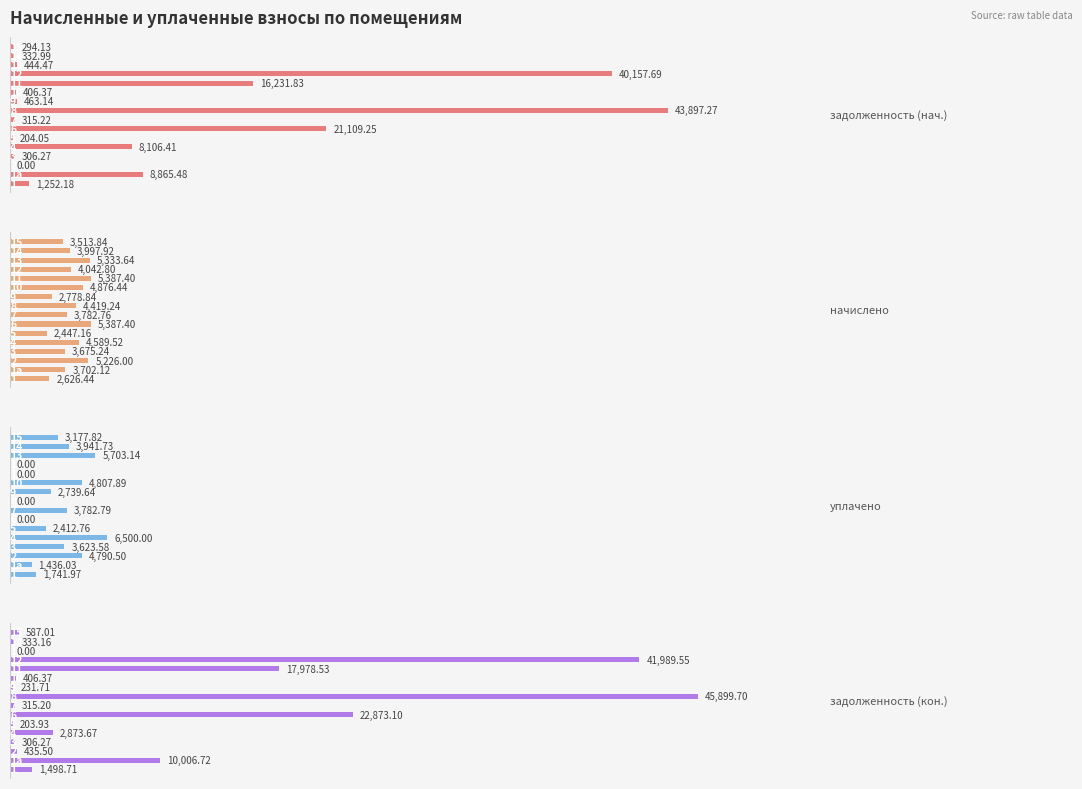

What is the value of the уплачено bar at the 10th from the left?

2739.6